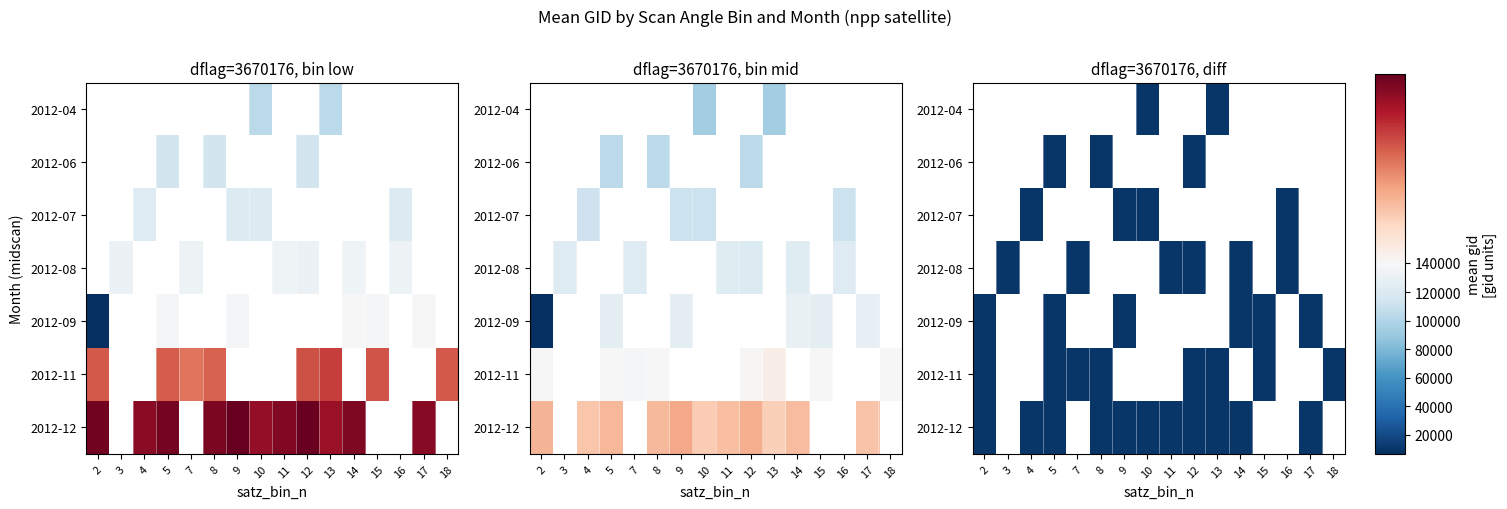

At which category does the chart reach its peak across all series?

10